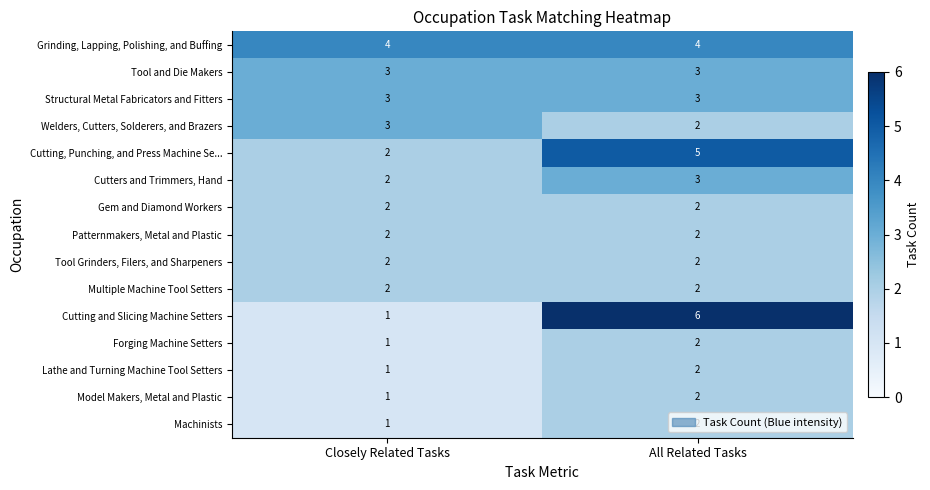

List the labels in order of Cutting, Punching, and Press Machine Se... value, largest first.

All Related Tasks, Closely Related Tasks